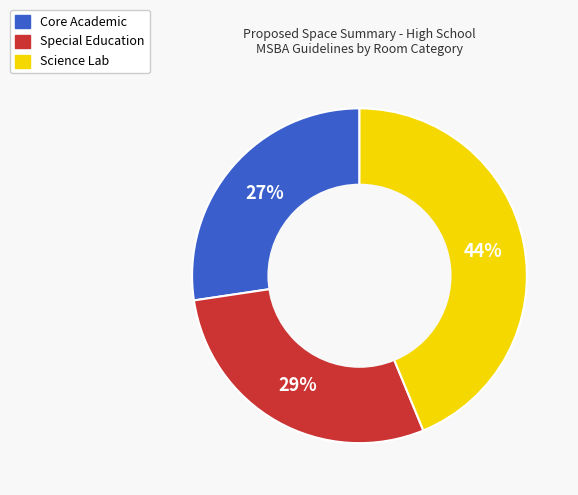

Rank the categories by value from highest to lowest.

Science Lab, Special Education, Core Academic